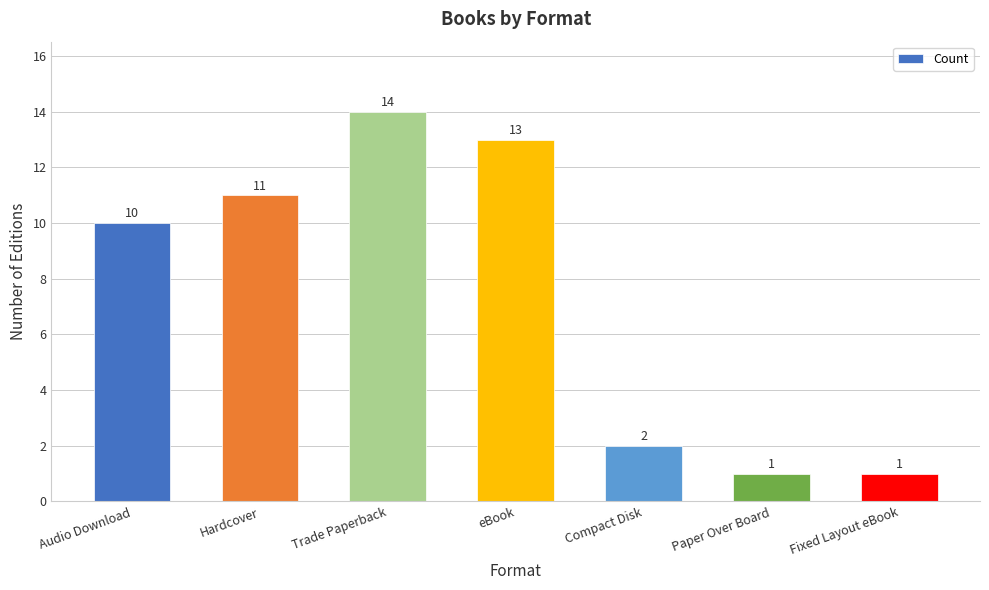

Which label corresponds to the largest value in the chart?

Trade Paperback